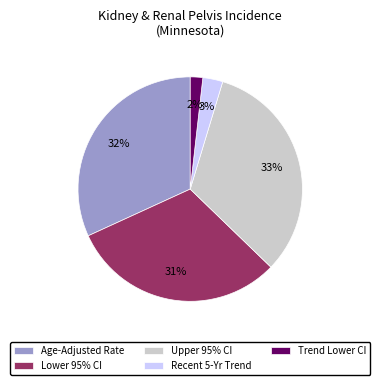

Rank the categories by value from lowest to highest.

Trend Lower CI, Recent 5-Yr Trend, Lower 95% CI, Age-Adjusted Rate, Upper 95% CI